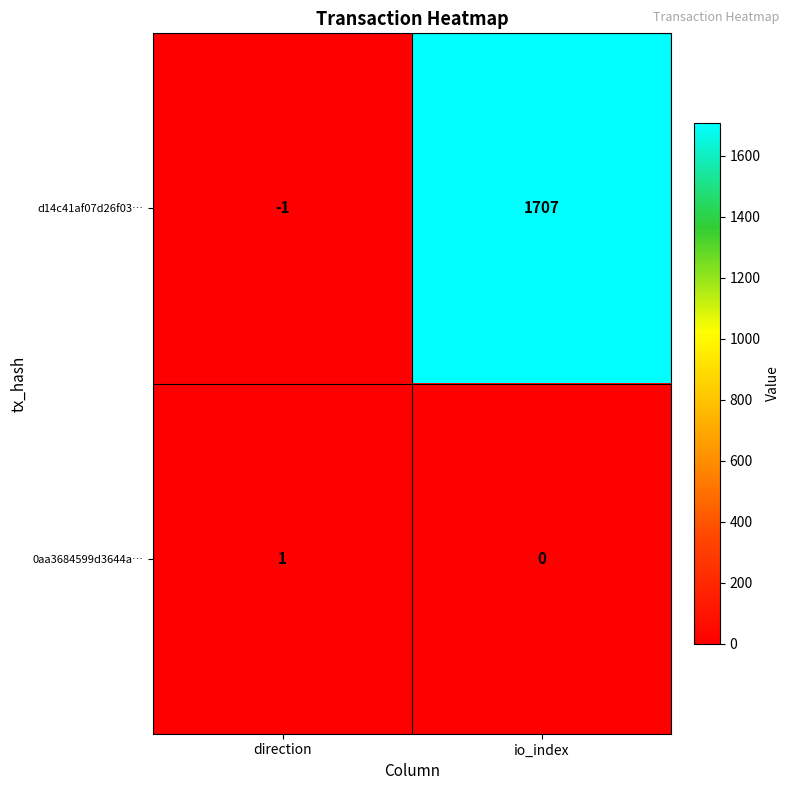

Rank the series at direction from lowest to highest value.

d14c41af07d26f03…, 0aa3684599d3644a…